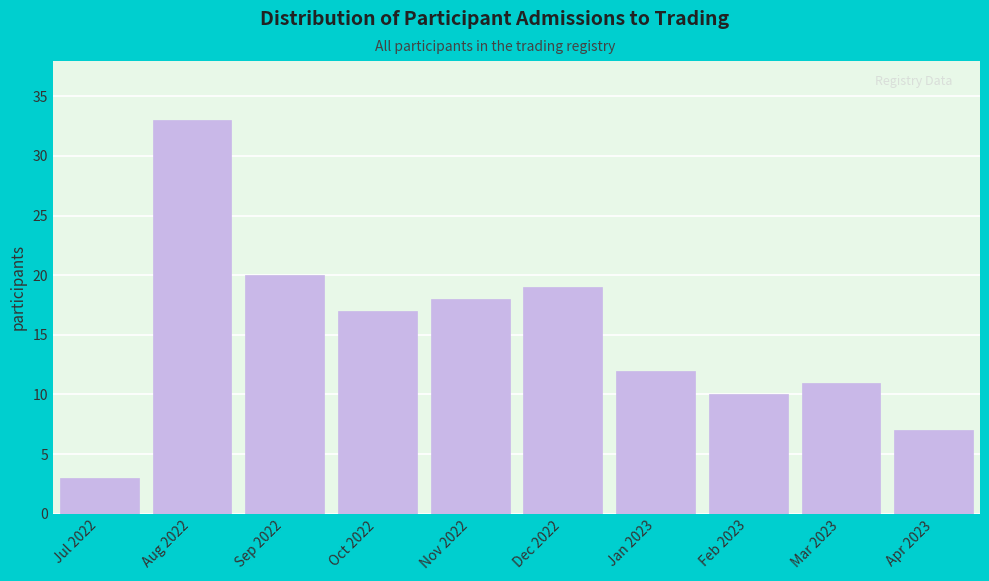

Reading left to right, what are all the values shown in this chart?

3	33	20	17	18	19	12	10	11	7